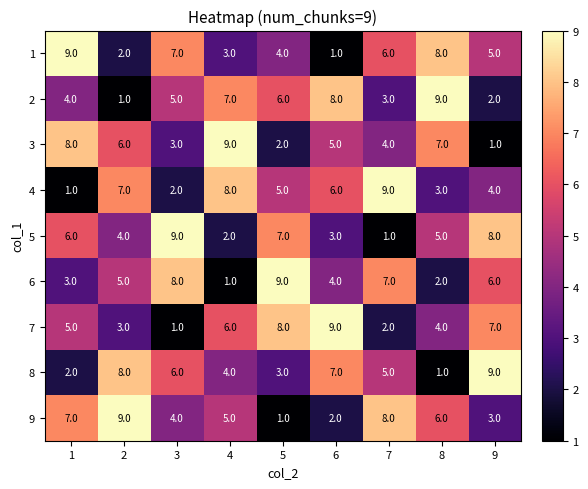

True or false: 1 has a value of 9 at 1.

True